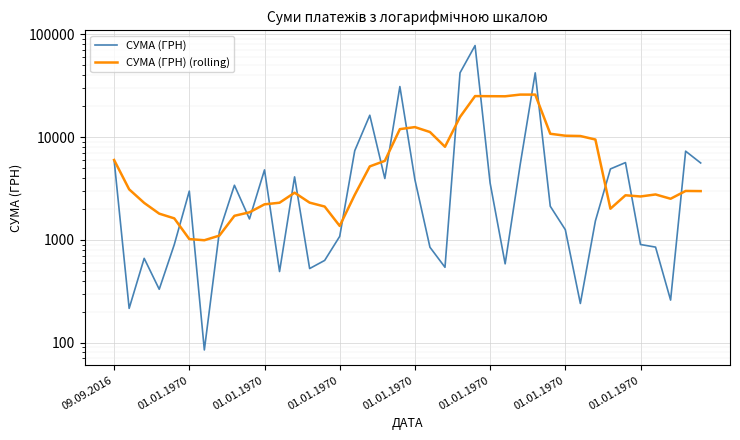

In СУМА (ГРН) (rolling), how many points are lower than both neighbors (excluding endpoints)?

7